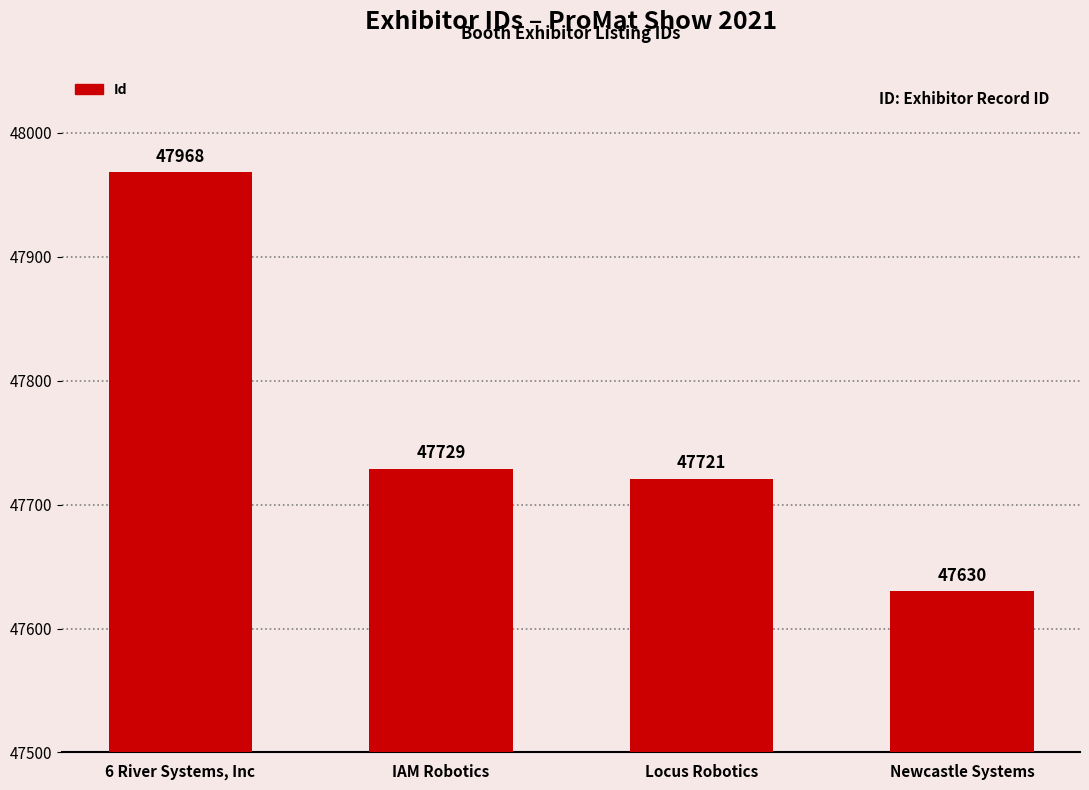

Reading left to right, what are all the values shown in this chart?

6 River Systems, Inc=47968	IAM Robotics=47729	Locus Robotics=47721	Newcastle Systems=47630